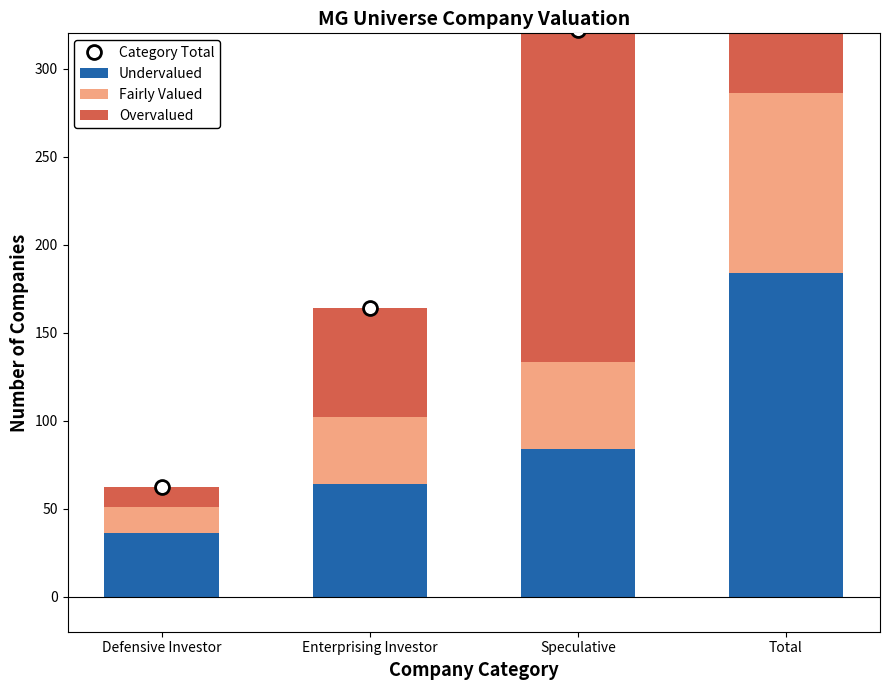

How many values in the Category Total series are below 322?

2